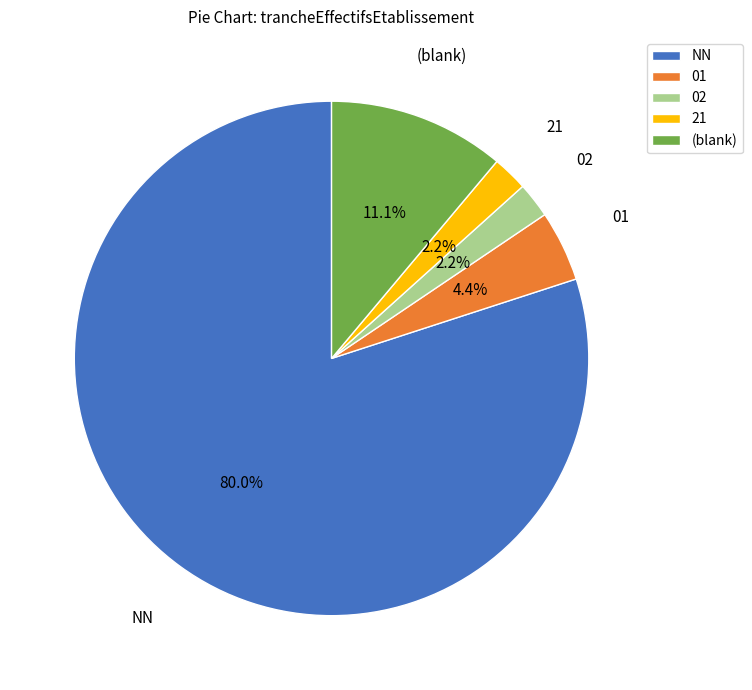

To the nearest percent, what portion does 01 represent?

4%